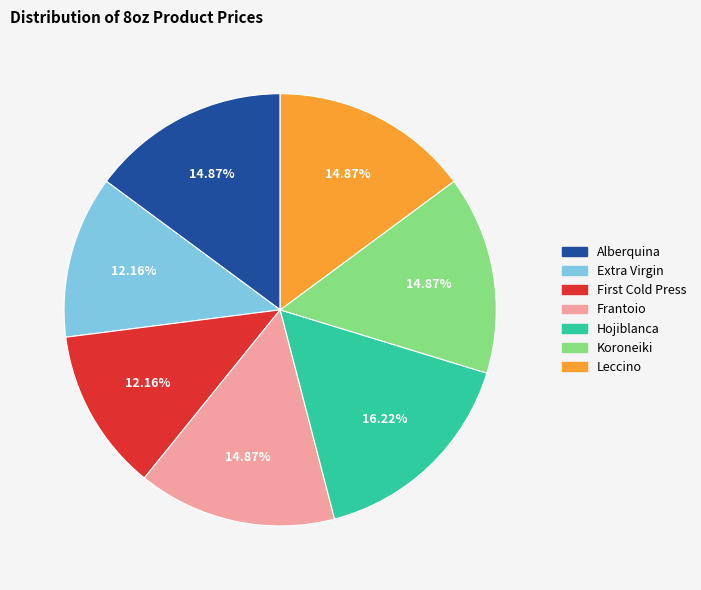

Which slice is the largest?

Hojiblanca